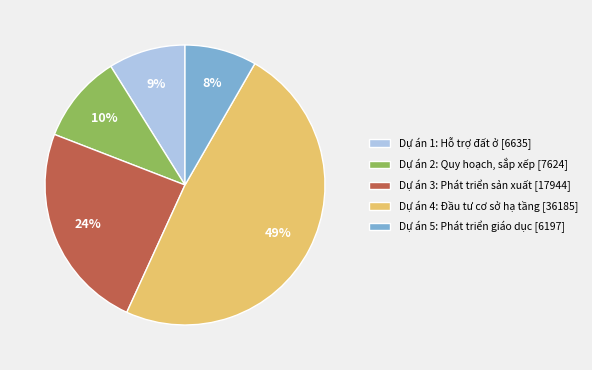

Is Dự án 3: Phát triển sản xuất [17944] the majority of the pie?

No